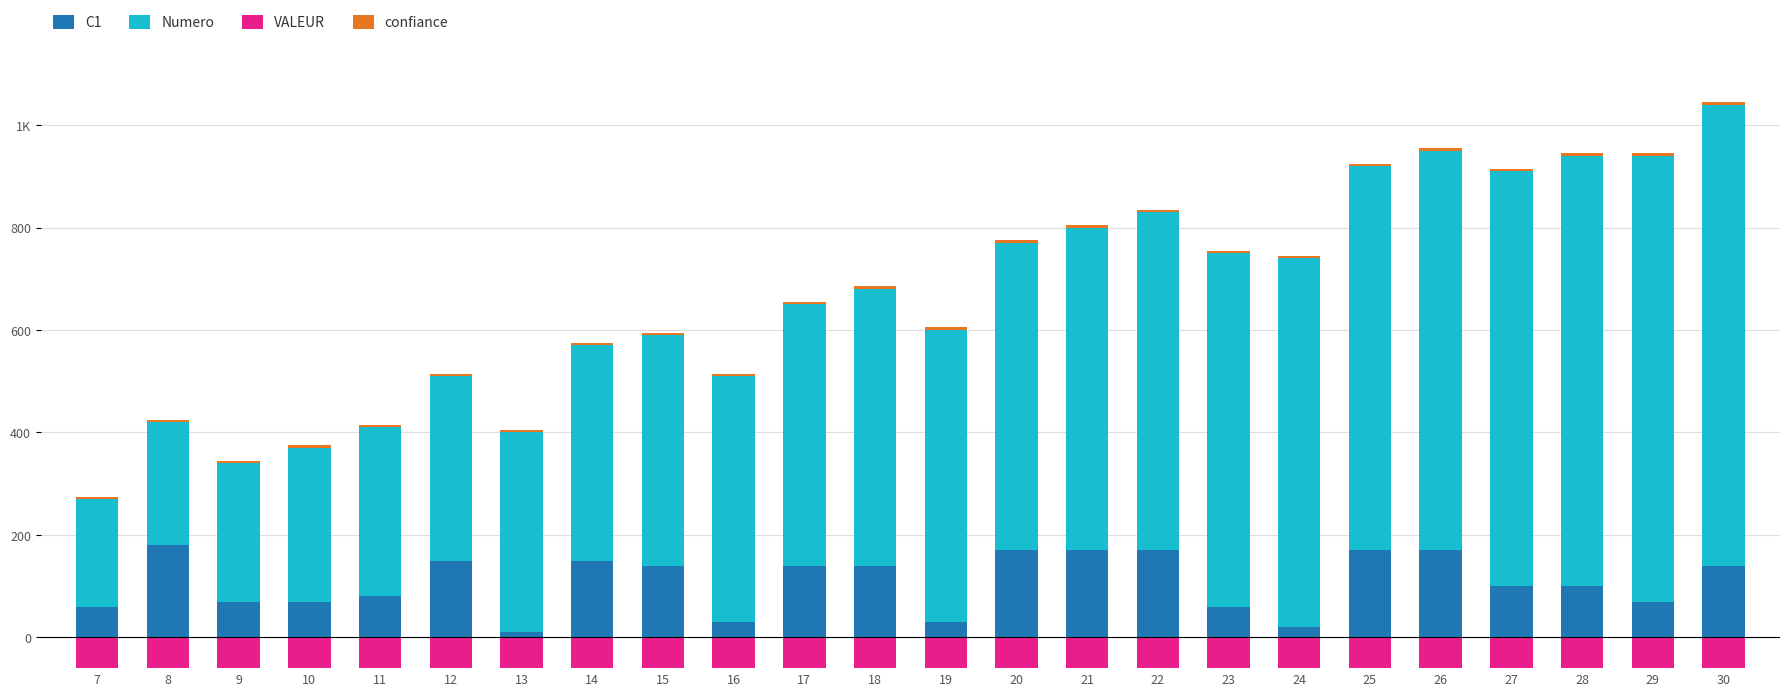

How many bars are there in each group?

4